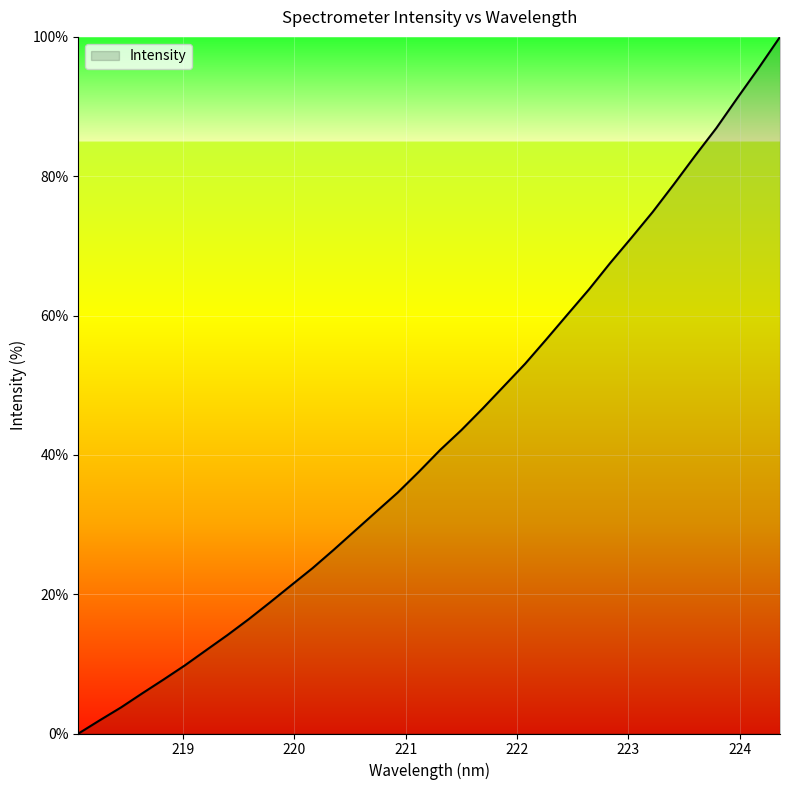

What is the difference between the maximum and minimum values?

100.0